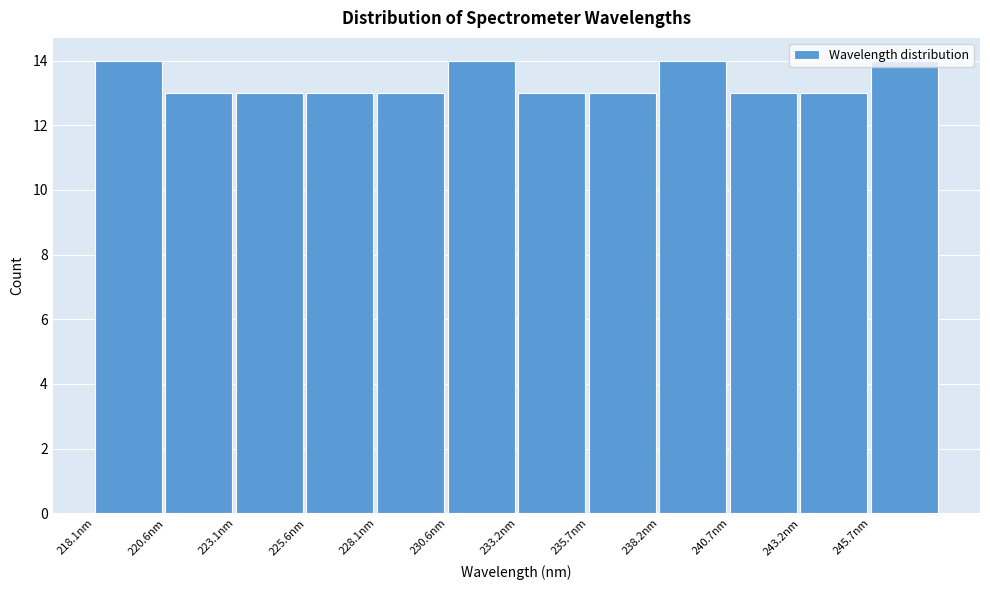

What is the height of the bar covering 233.0 to 235.5 on the x-axis? Neither the bar edges nor the heights are printed on the chart, so give them approximately, as read against the axes.

13